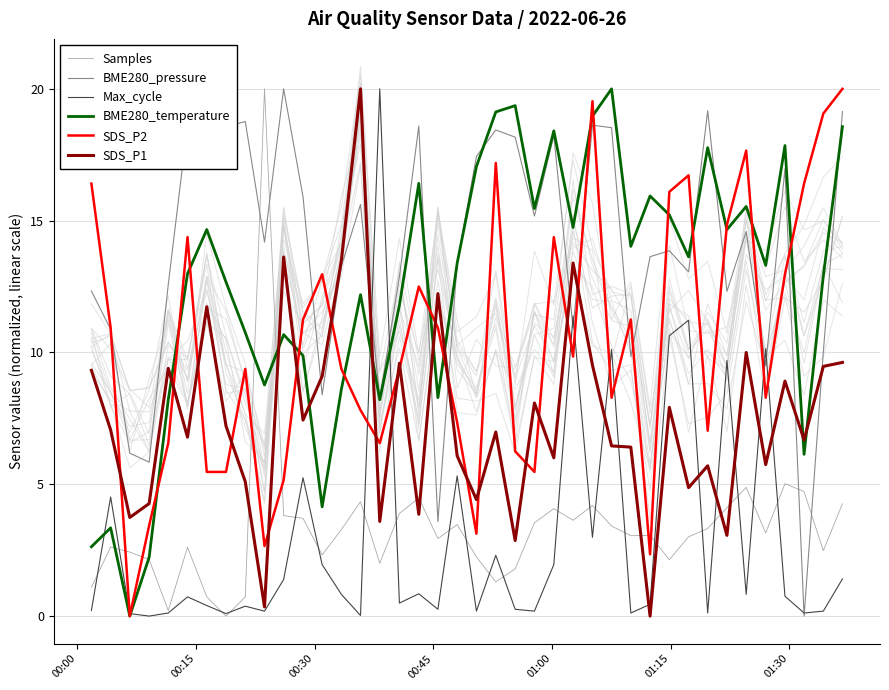

True or false: Max_cycle has more than 2 interior local peaks.

True